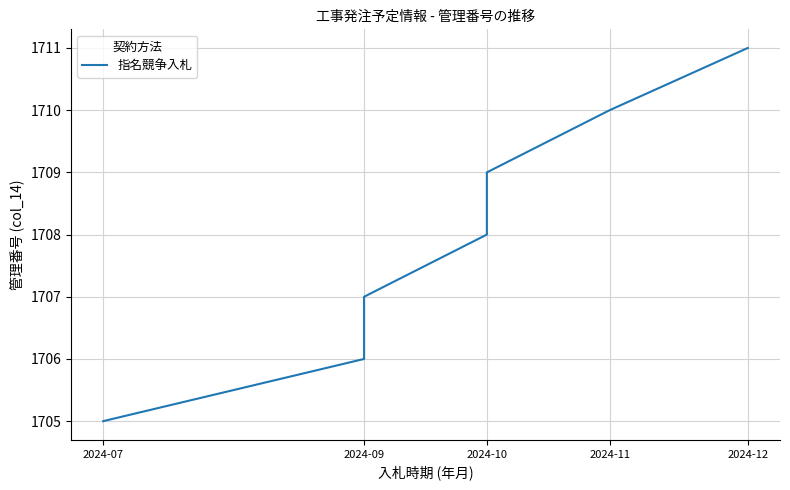

What is the change in value from 2024-09 to 2024-11?

+4